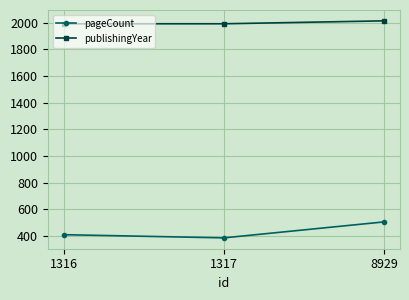

Reading left to right, list all the values displayed in this chart.

pageCount: 408	384	504
publishingYear: 1993	1993	2015